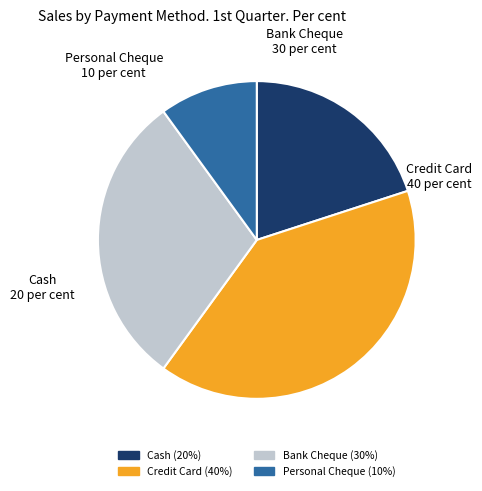

Count the number of slices in the pie.

4